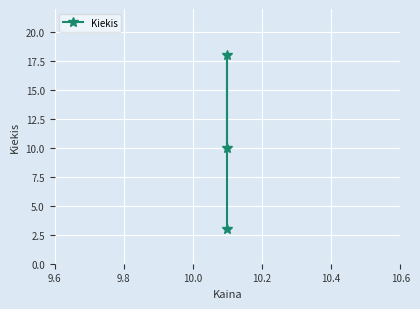

Between 9.8 and 10.0, which is larger?

9.8